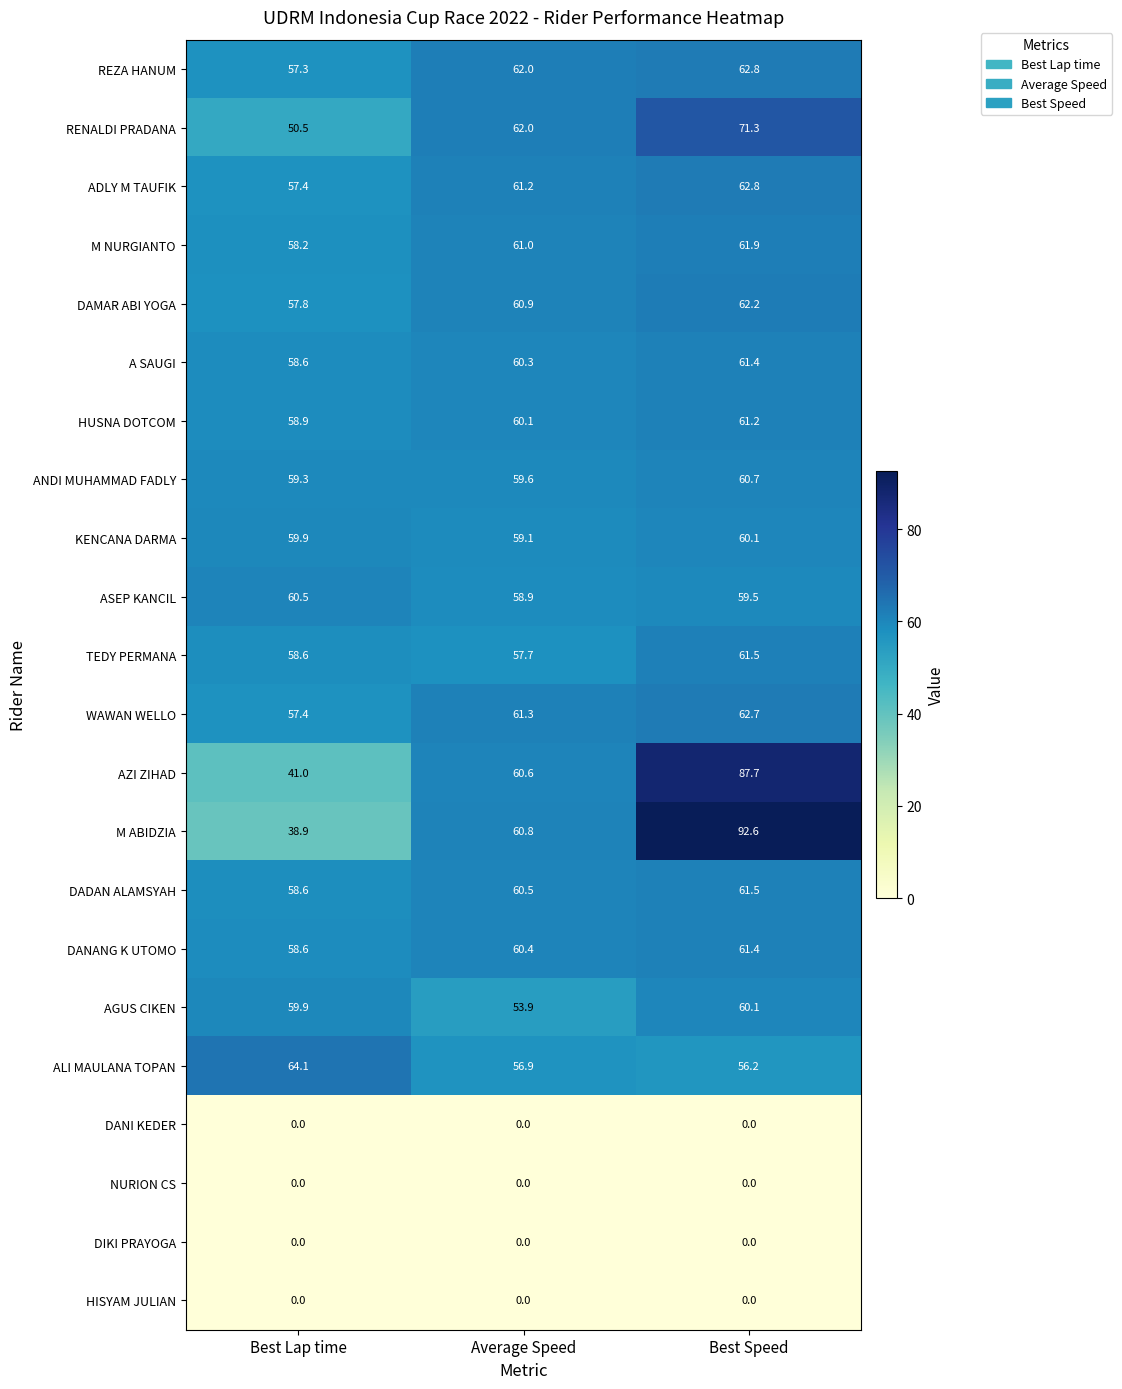

List the labels in order of M ABIDZIA value, smallest first.

Best Lap time, Average Speed, Best Speed